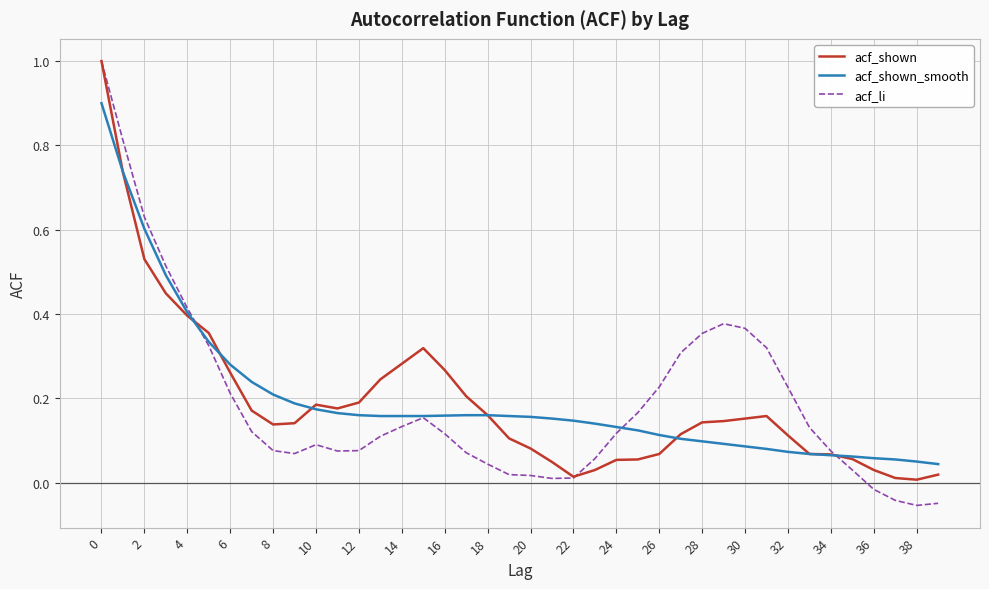

Which series has the widest spread of values?

acf_li